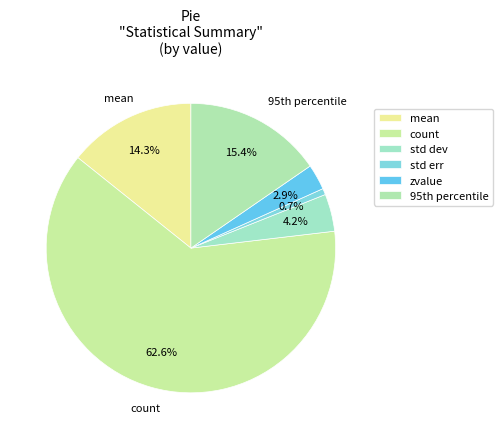

Is it true that count is 77% of the pie?

False